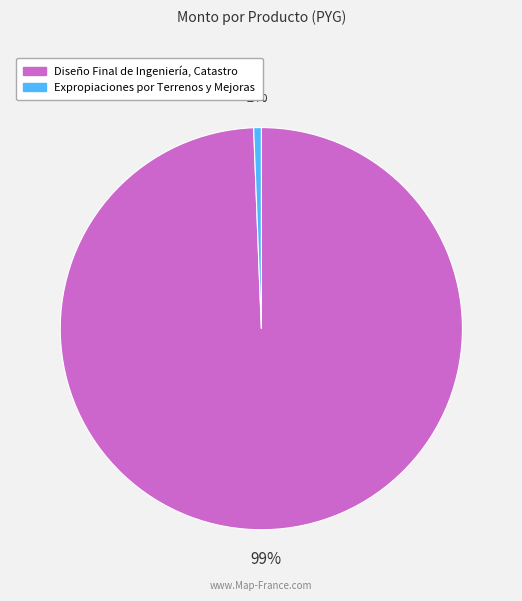

To the nearest percent, what portion does Diseño Final de Ingeniería, Catastro represent?

99%